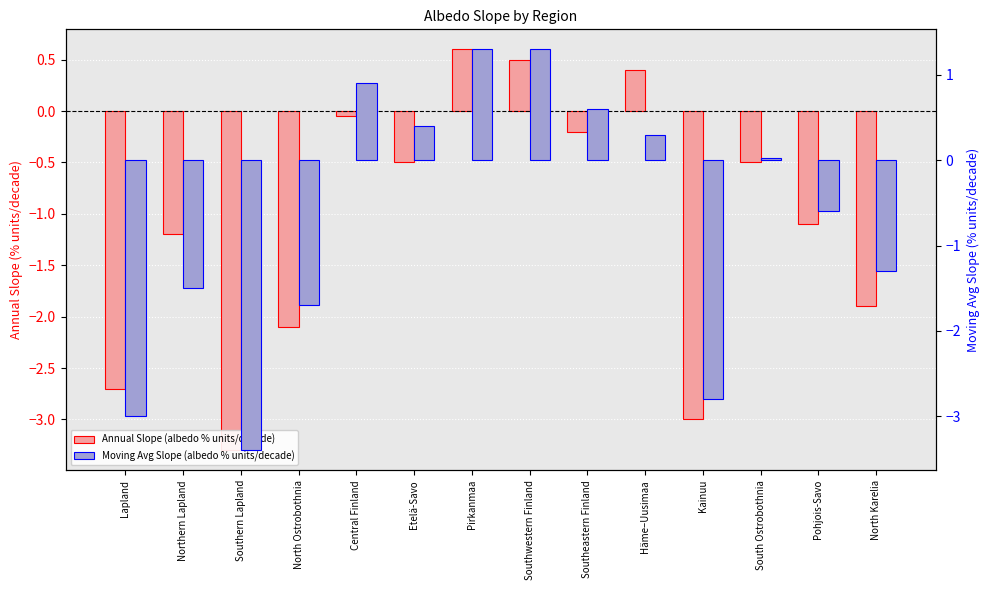

How many groups of bars are there?

14